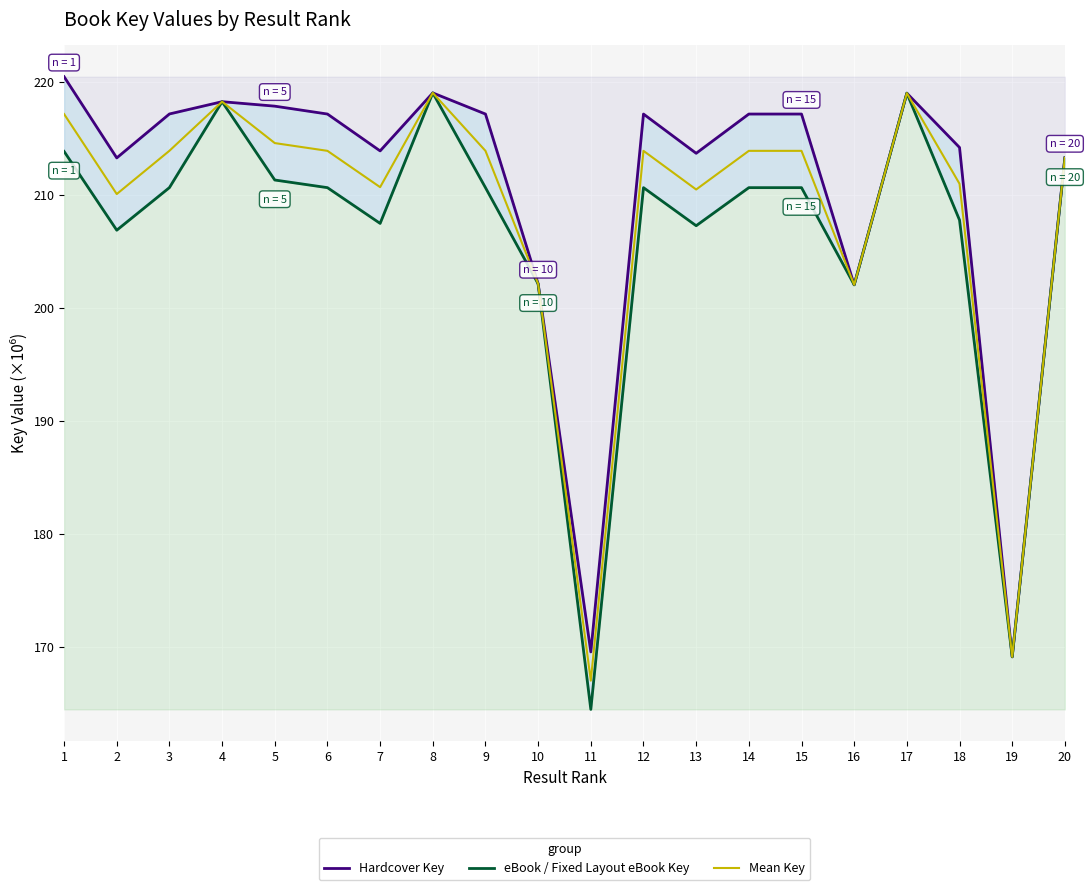

Which series has the widest spread of values?

eBook / Fixed Layout eBook Key